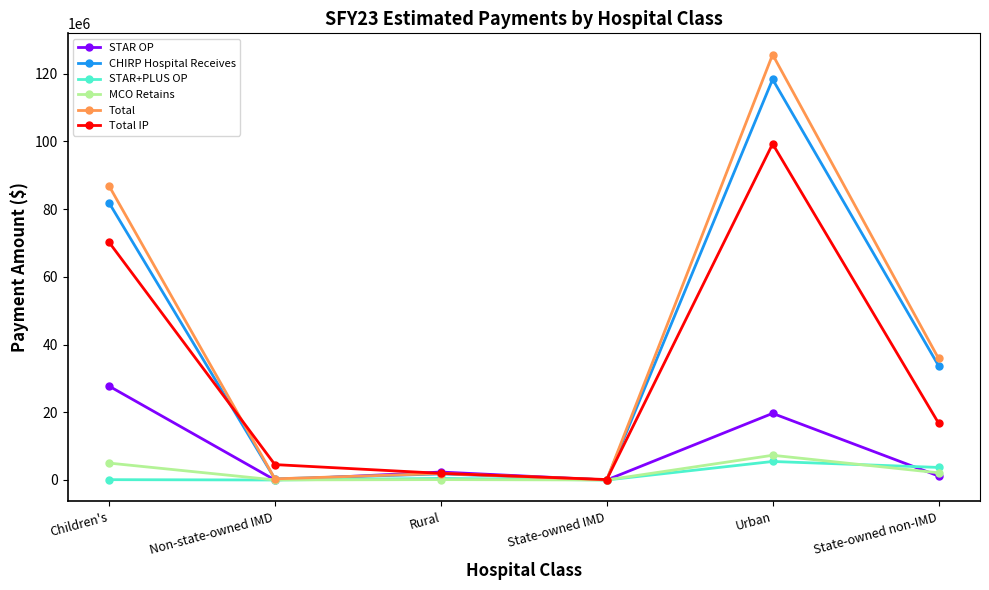

True or false: CHIRP Hospital Receives has more than 1 points higher than both neighbors.

True